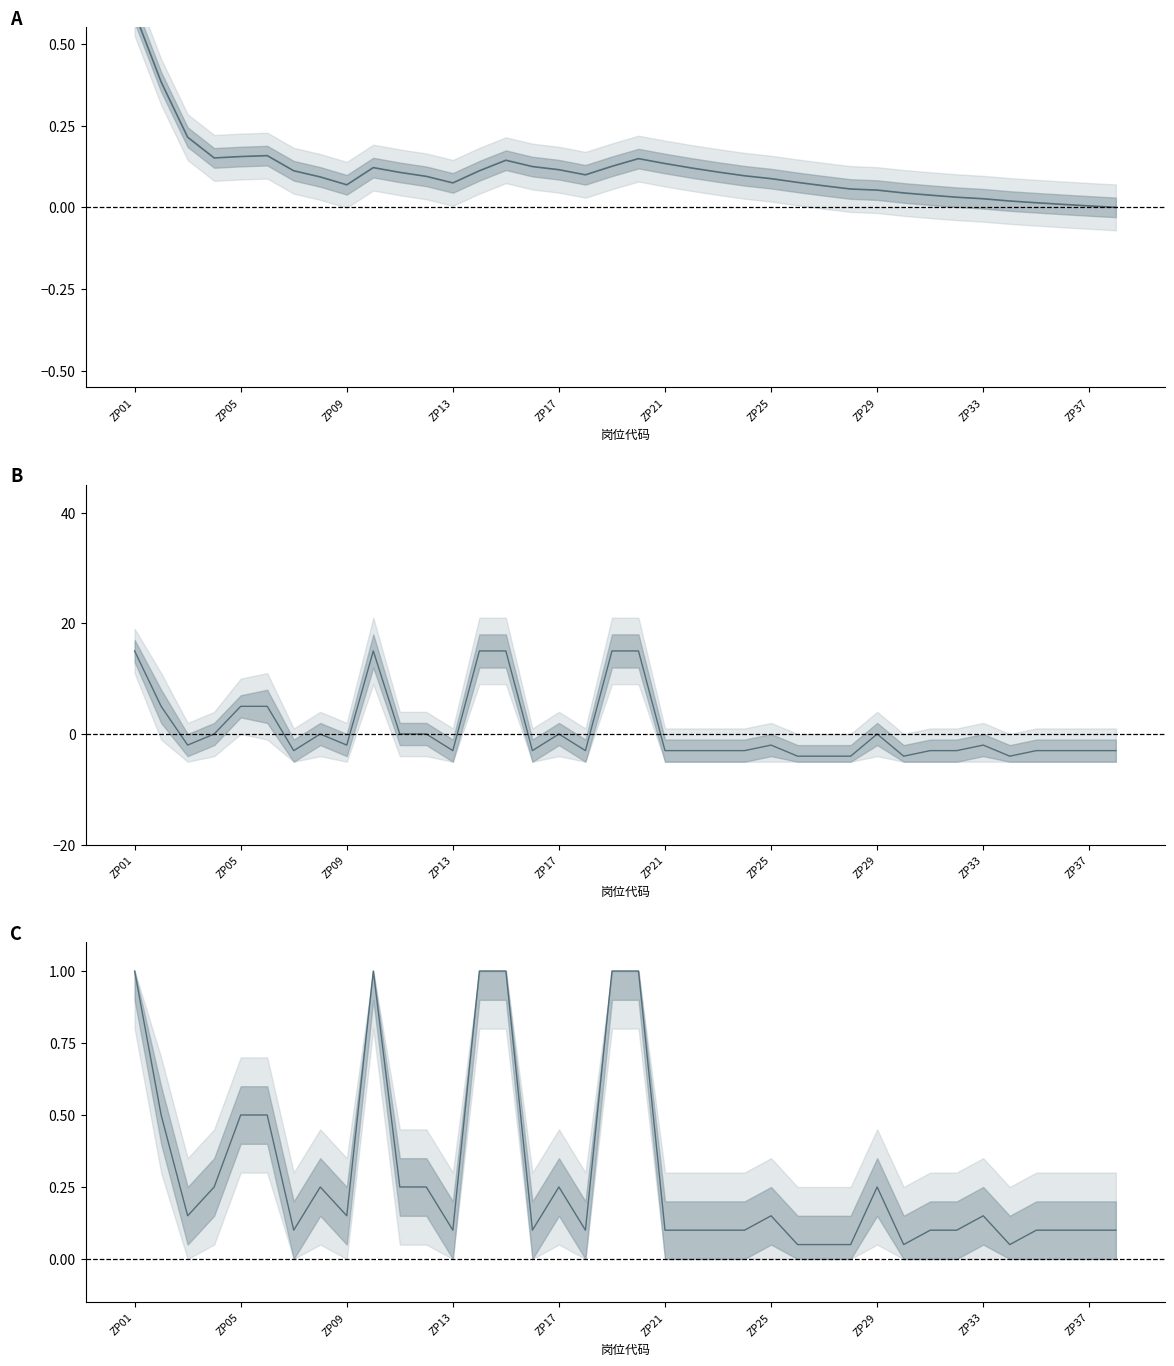

Reading right to left, transcribe all the data shown in this chart.

招聘人数均值: 0.0	0.0	0.0	0.0	0.0	0.0	0.0	0.0	0.0	0.1	0.1	0.1	0.1	0.1	0.1	0.1	0.1	0.1	0.1	0.1	0.1	0.1	0.1	0.1	0.1	0.1	0.1	0.1	0.1	0.1	0.1	0.1	0.2	0.2	0.2	0.2	0.4	0.6
招聘人数波动: -3.0	-3.0	-3.0	-3.0	-4.0	-2.0	-3.0	-3.0	-4.0	0.0	-4.0	-4.0	-4.0	-2.0	-3.0	-3.0	-3.0	-3.0	15.0	15.0	-3.0	0.0	-3.0	15.0	15.0	-3.0	0.0	0.0	15.0	-2.0	0.0	-3.0	5.0	5.0	0.0	-2.0	5.0	15.0
招聘人数归一化: 0.1	0.1	0.1	0.1	0.1	0.1	0.1	0.1	0.1	0.2	0.1	0.1	0.1	0.1	0.1	0.1	0.1	0.1	1.0	1.0	0.1	0.2	0.1	1.0	1.0	0.1	0.2	0.2	1.0	0.1	0.2	0.1	0.5	0.5	0.2	0.1	0.5	1.0